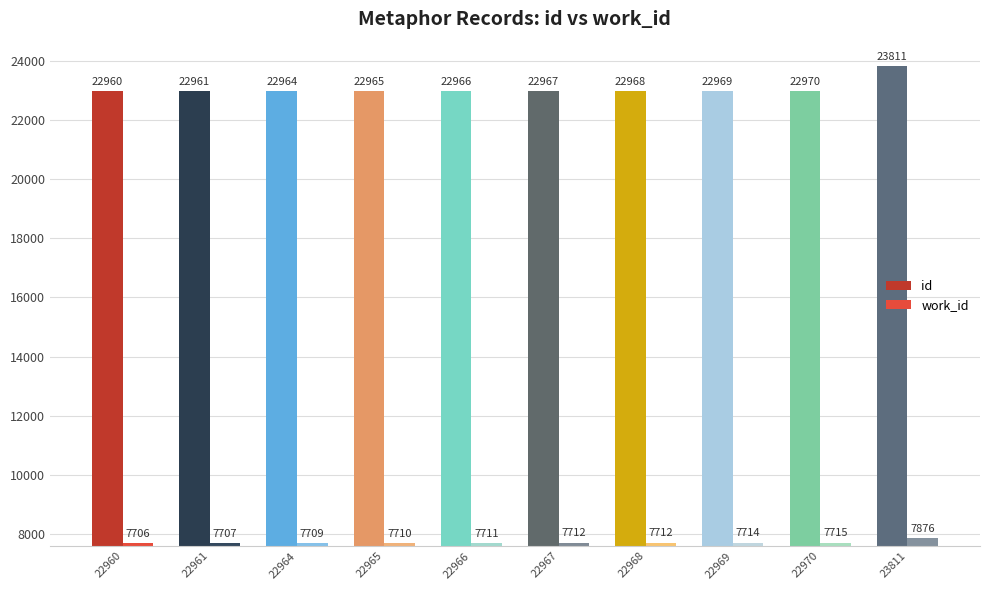

How many bars are there in each group?

2